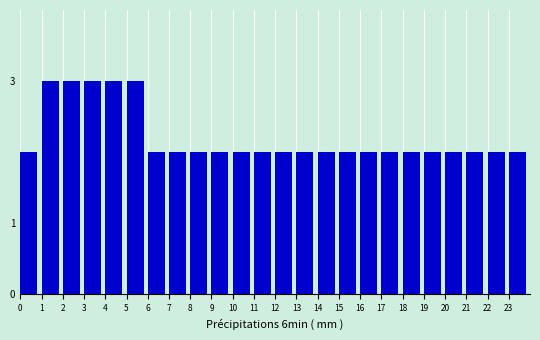

Reading left to right, list every bar in this chart as the range it spans on the x-axis followed by its height. The values are not printed on the chart, so give them approximately, as read against the axis.

0 to 1: 2
1 to 2: 3
2 to 3: 3
3 to 4: 3
4 to 5: 3
5 to 6: 3
6 to 7: 2
7 to 8: 2
8 to 9: 2
9 to 10: 2
10 to 11: 2
11 to 12: 2
12 to 13: 2
13 to 14: 2
14 to 15: 2
15 to 16: 2
16 to 17: 2
17 to 18: 2
18 to 19: 2
19 to 20: 2
20 to 21: 2
21 to 22: 2
22 to 23: 2
23 to 24: 2